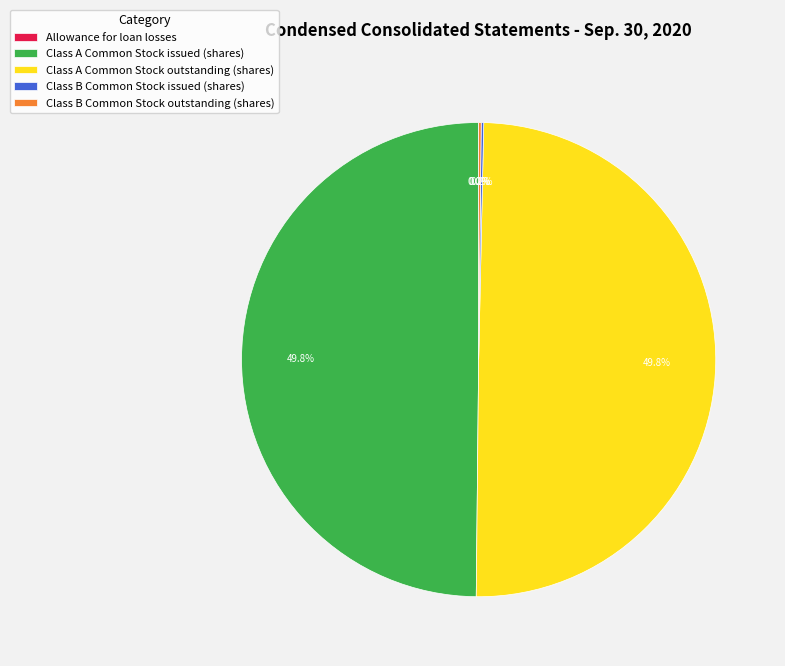

True or false: Class A Common Stock outstanding (shares) accounts for 50% of the total.

True